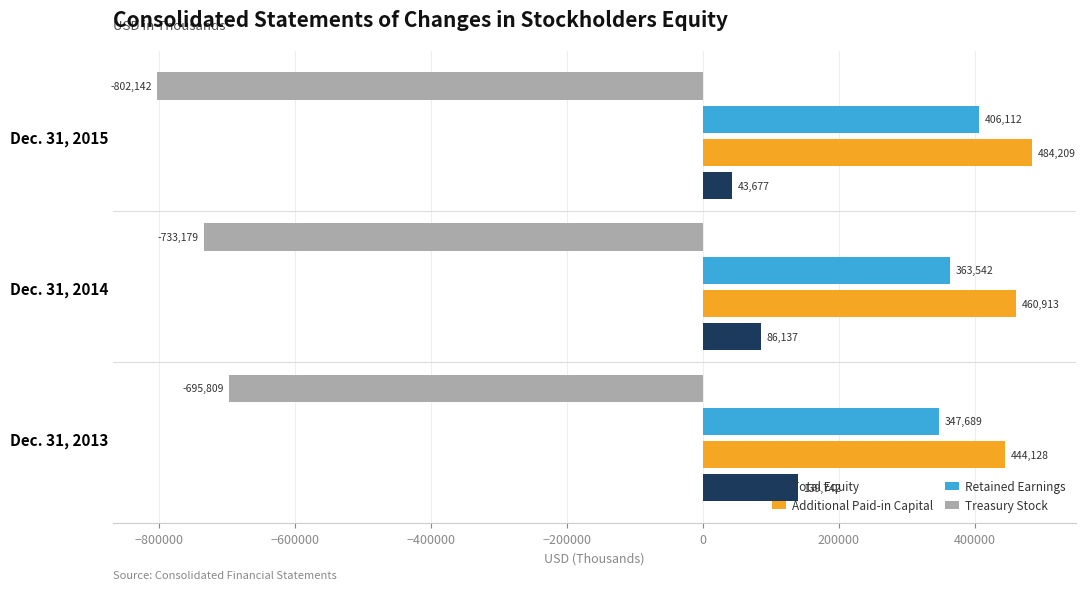

Which series has the largest total across all categories?

Additional Paid-in Capital